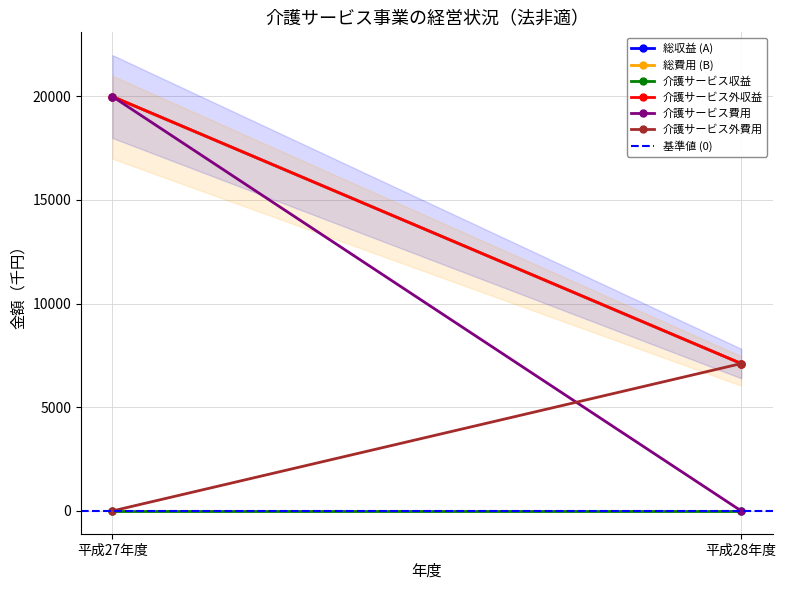

What are all the series names shown in the legend?

総収益 (A), 総費用 (B), 介護サービス収益, 介護サービス外収益, 介護サービス費用, 介護サービス外費用